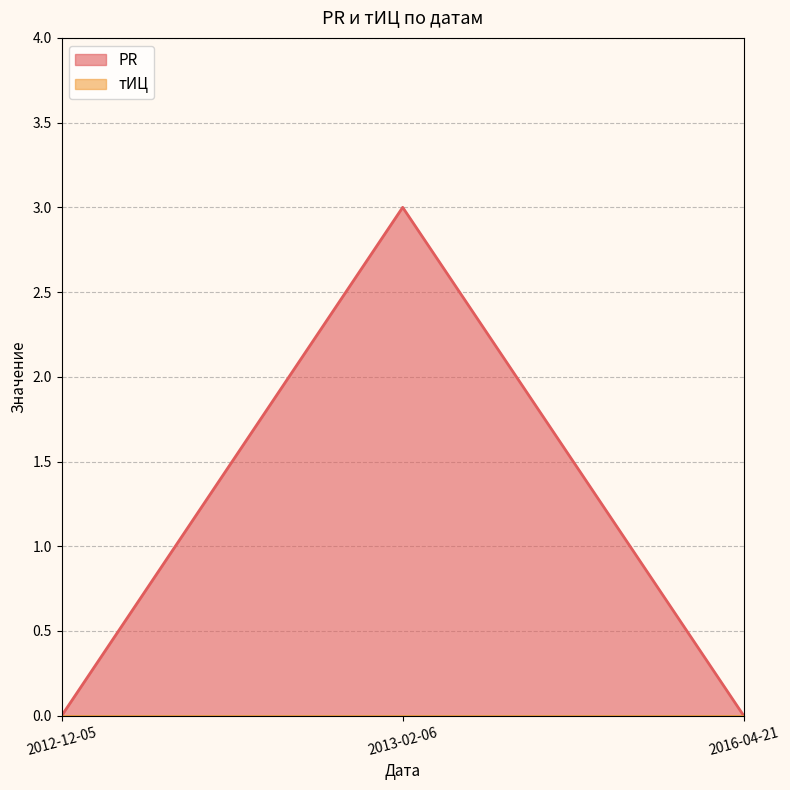

Does the chart have visible grid lines?

Yes